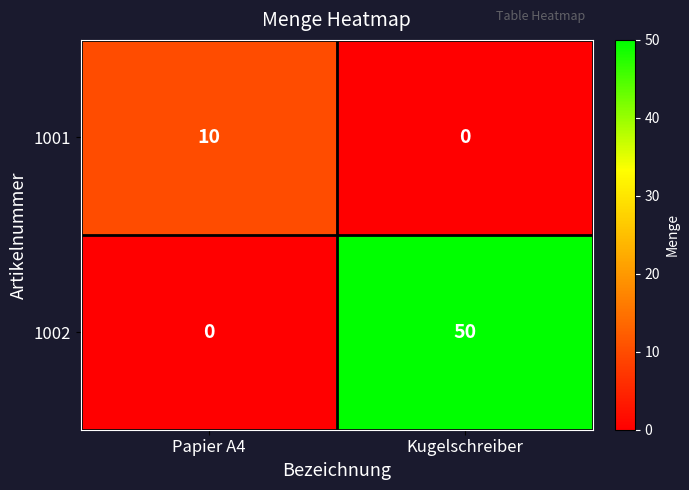

What is the spread (max minus min) of values at Papier A4?

10